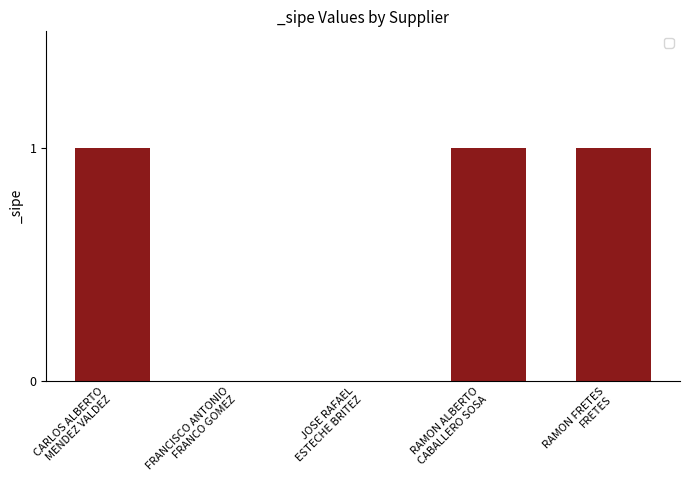

What is the sum of all values?

3